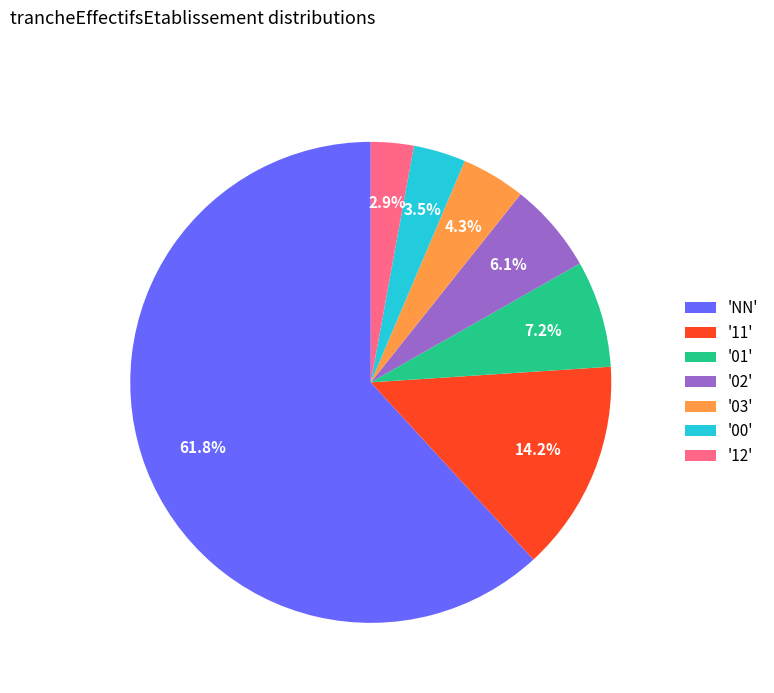

Which slice is the largest?

'NN'